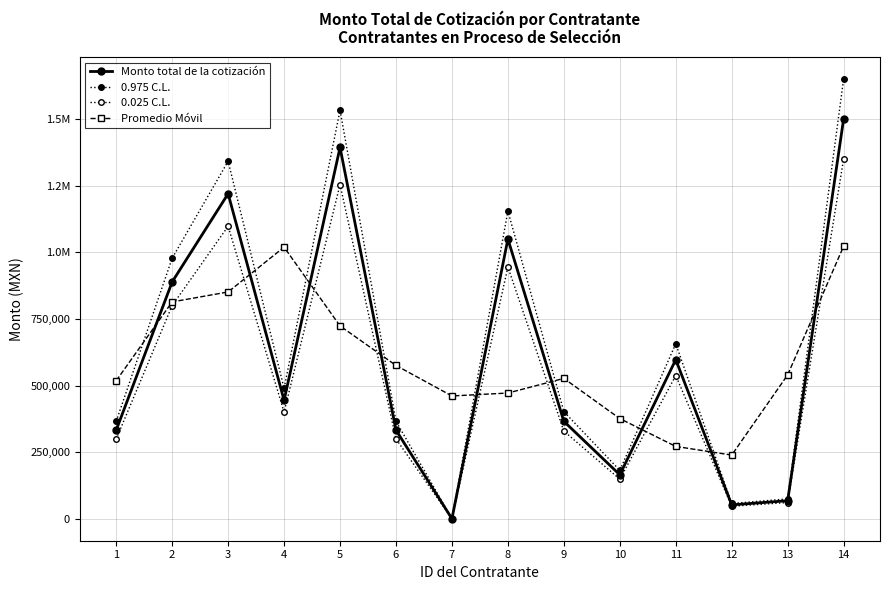

Reading right to left, transcribe all the data shown in this chart.

Monto total de la cotización: 1500000.0	67919.7	52285.2	597078.2	165220.2	365668.1	1049465.5	300.0	332734.9	1393140.4	444720.3	1219514.1	888772.6	332698.9
0.975 C.L.: 1650000.0	74711.7	57513.8	656786.0	181742.2	402234.9	1154412.1	330.0	366008.4	1532454.4	489192.3	1341465.6	977649.9	365968.8
0.025 C.L.: 1350000.0	61127.7	47056.7	537370.4	148698.2	329101.3	944519.0	270.0	299461.4	1253826.3	400248.3	1097562.7	799895.3	299429.0
Promedio Móvil: 1022639.9	540068.3	239094.4	271527.9	375988.8	526784.6	471811.2	460833.5	575391.8	723531.8	1019124.9	851002.3	813661.9	518056.8